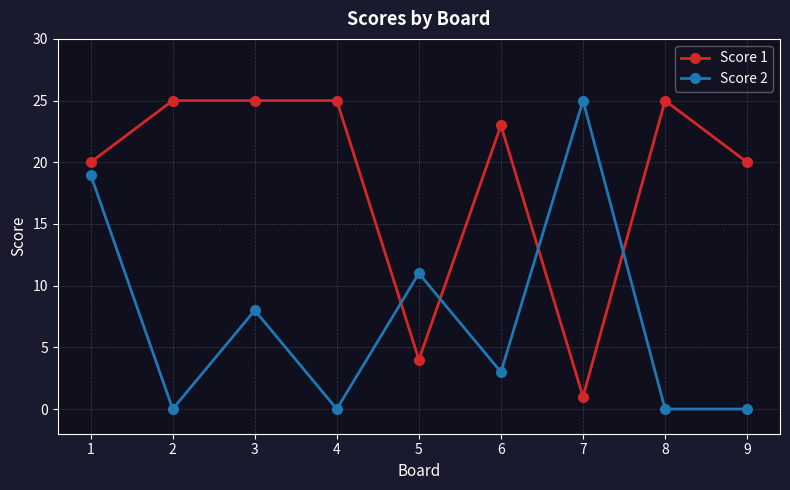

True or false: Score 1 has a value of 37 at 3.

False